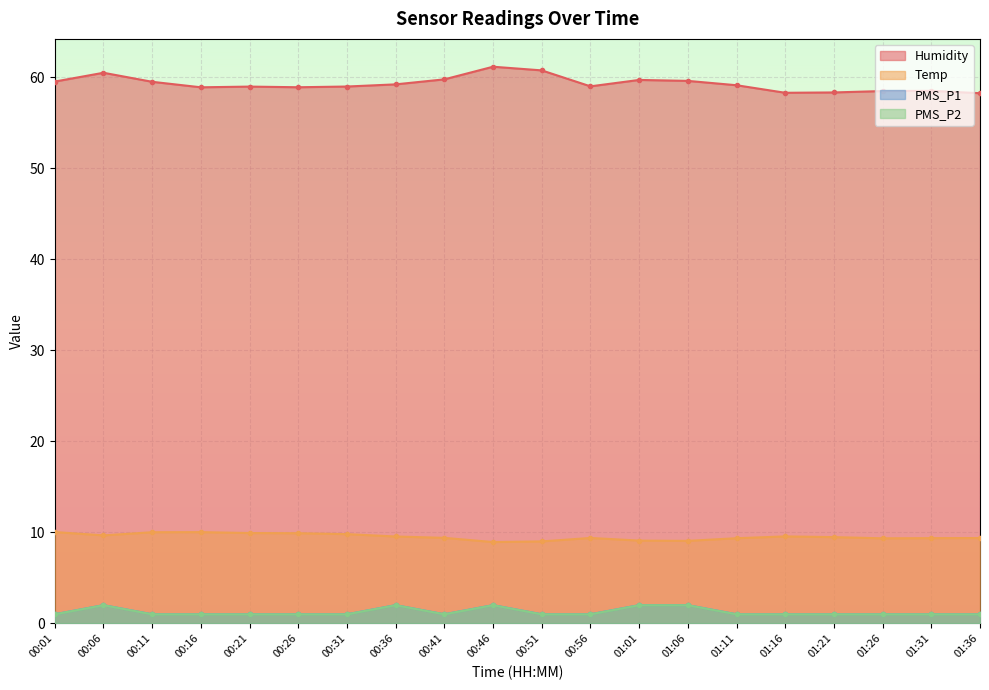

True or false: PMS_P1 and PMS_P2 cross at least once.

False